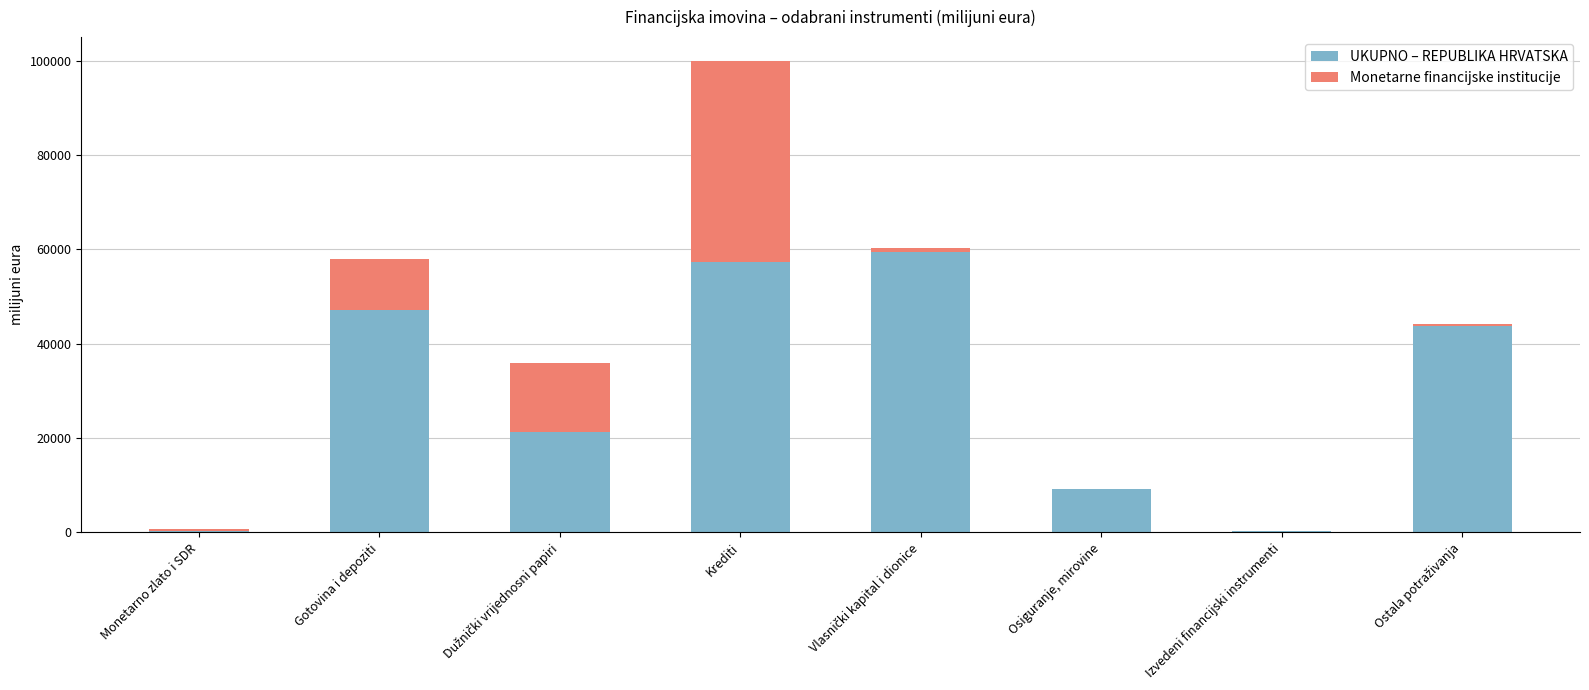

What is the total value across all series at Gotovina i depoziti?

58042.9